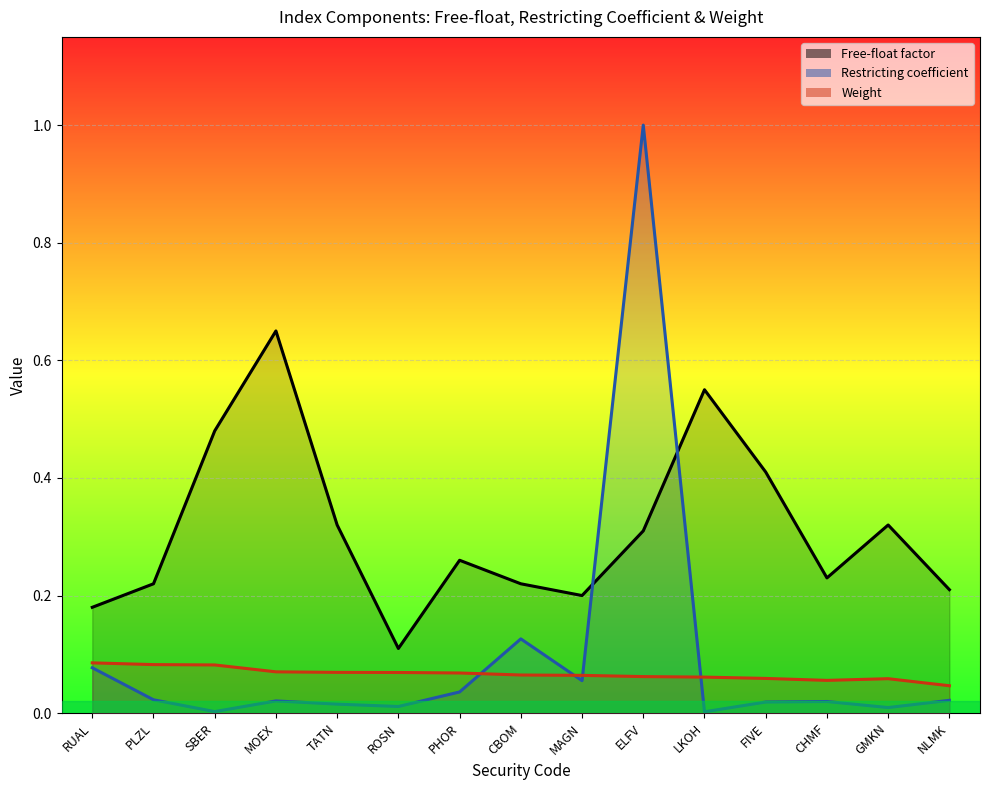

What is the spread (max minus min) of values at PLZL?

0.2